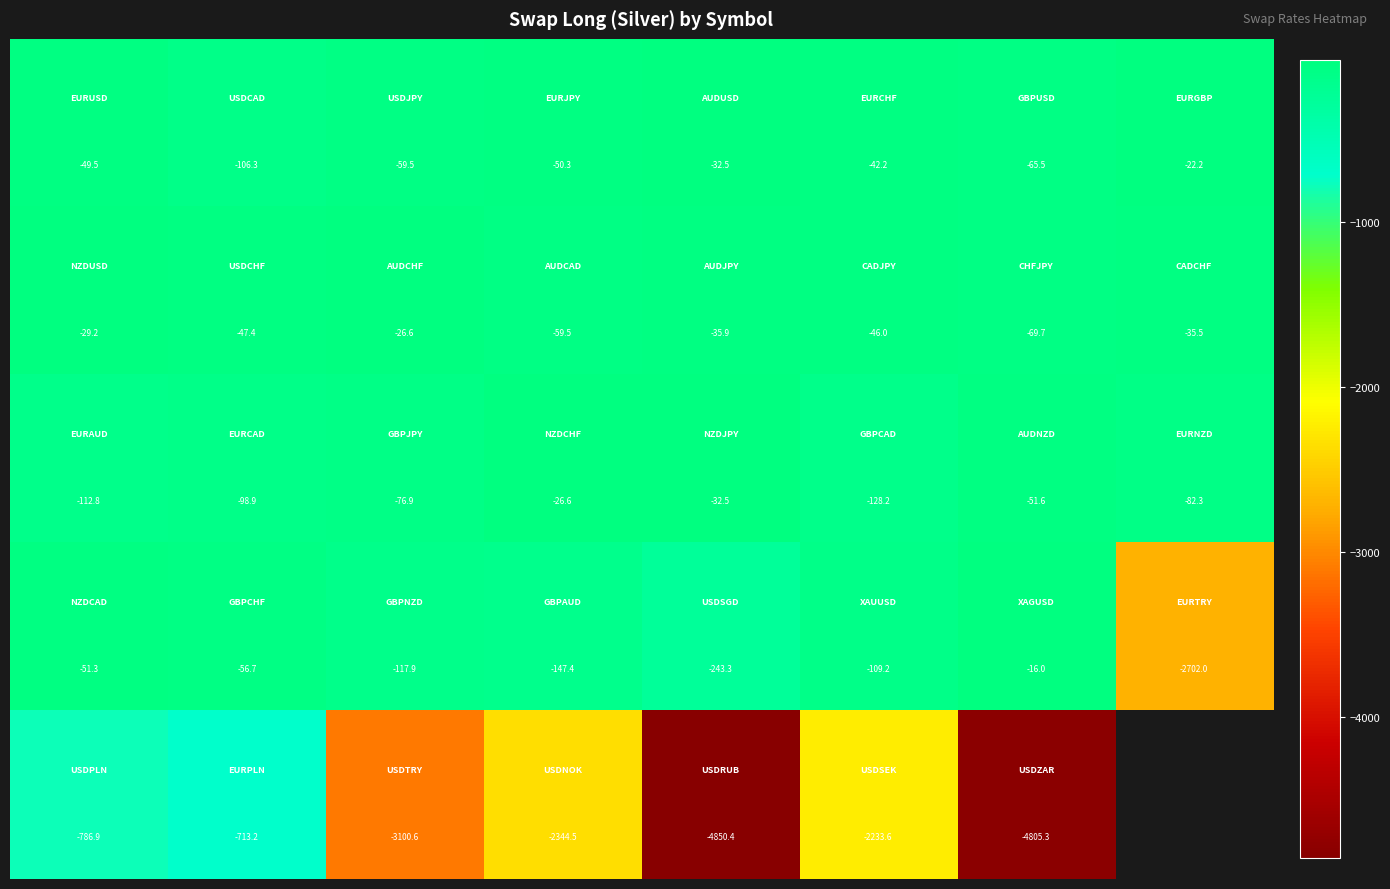

What is the minimum value shown in the chart?

-4850.4